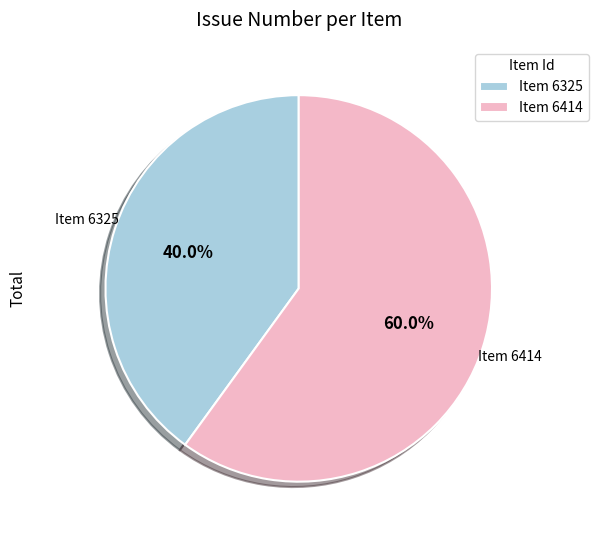

Approximately how many times larger is the value at Item 6325 compared to Item 6414?

0.7